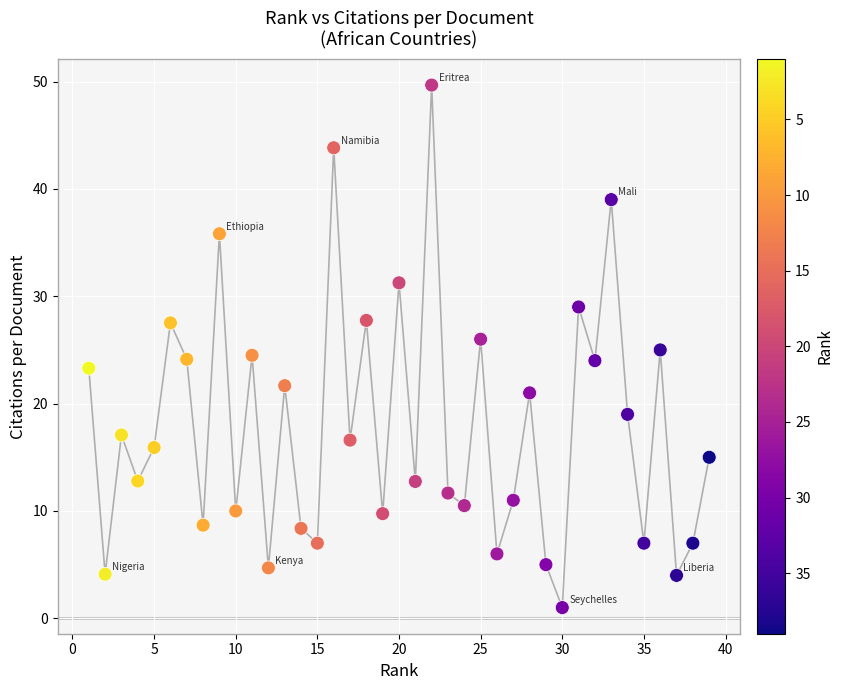

What is the range of Y values (max minus min)?

48.7